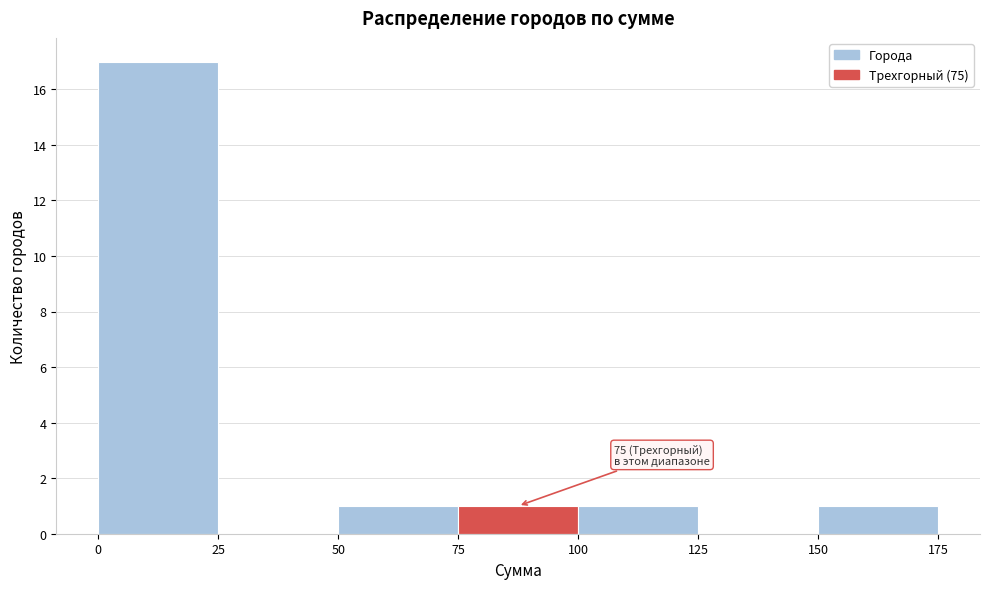

Over which range of the x-axis is the bar tallest?

0 to 25